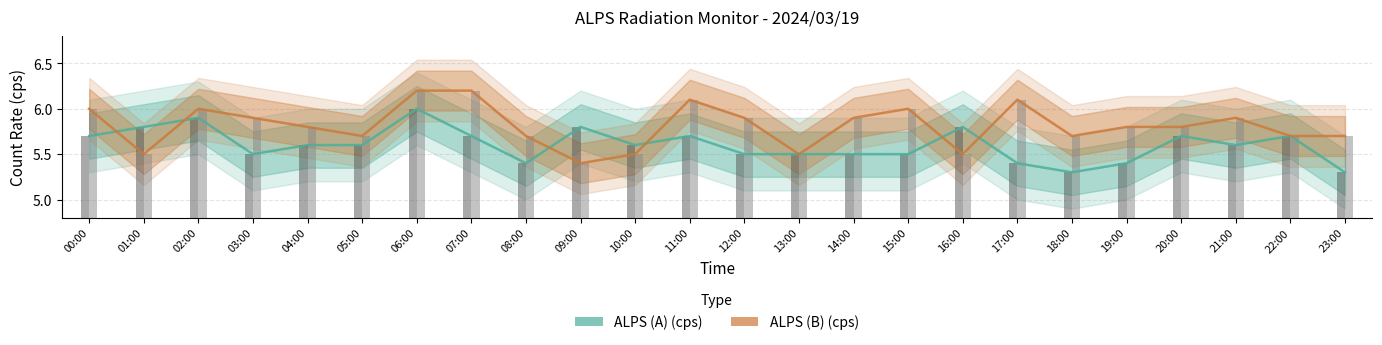

The value of ALPS (B) (cps) at 05:00 is 8.2. True or false?

False